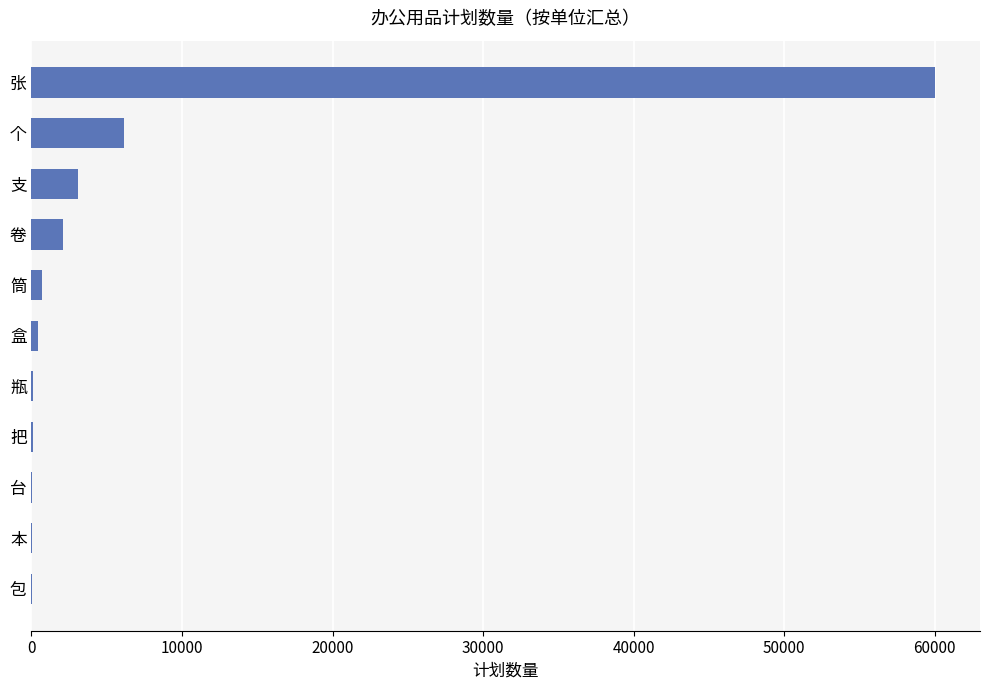

At which label is the value closest to 30010?

个